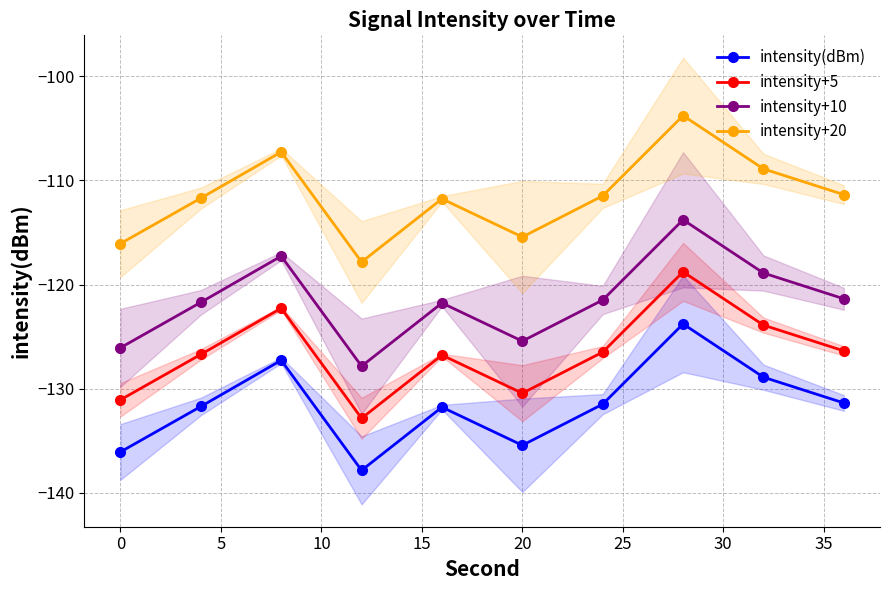

Reading left to right, extract all data points from this chart.

intensity(dBm): -136.1	-131.7	-127.3	-137.8	-131.8	-135.4	-131.5	-123.8	-128.9	-131.4
intensity+5: -131.1	-126.7	-122.3	-132.8	-126.8	-130.4	-126.5	-118.8	-123.9	-126.4
intensity+10: -126.1	-121.7	-117.3	-127.8	-121.8	-125.4	-121.5	-113.8	-118.9	-121.4
intensity+20: -116.1	-111.7	-107.3	-117.8	-111.8	-115.4	-111.5	-103.8	-108.9	-111.4